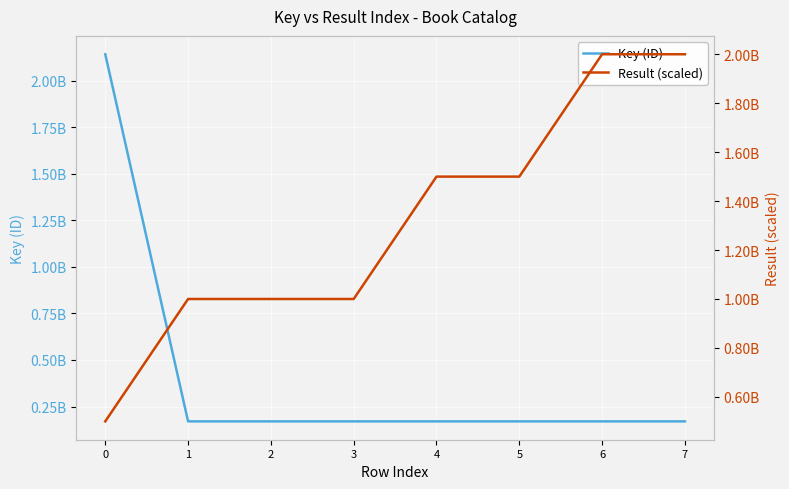

List the labels in order of Key (ID) value, largest first.

0, 1, 2, 3, 4, 5, 6, 7